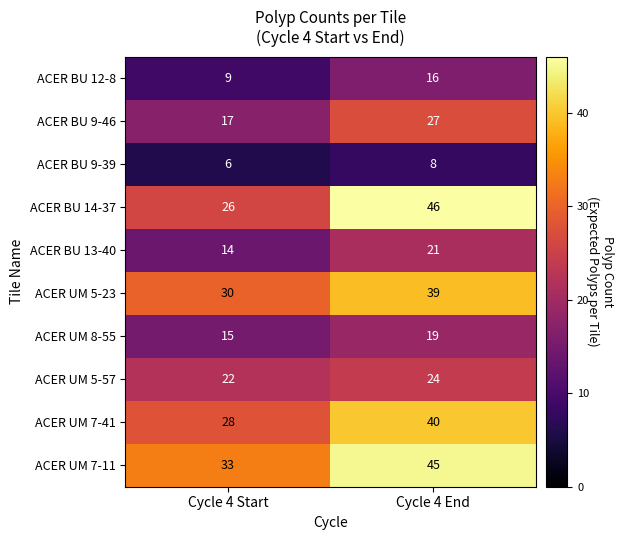

Is it true that ACER BU 14-37 equals 46 at Cycle 4 End?

True